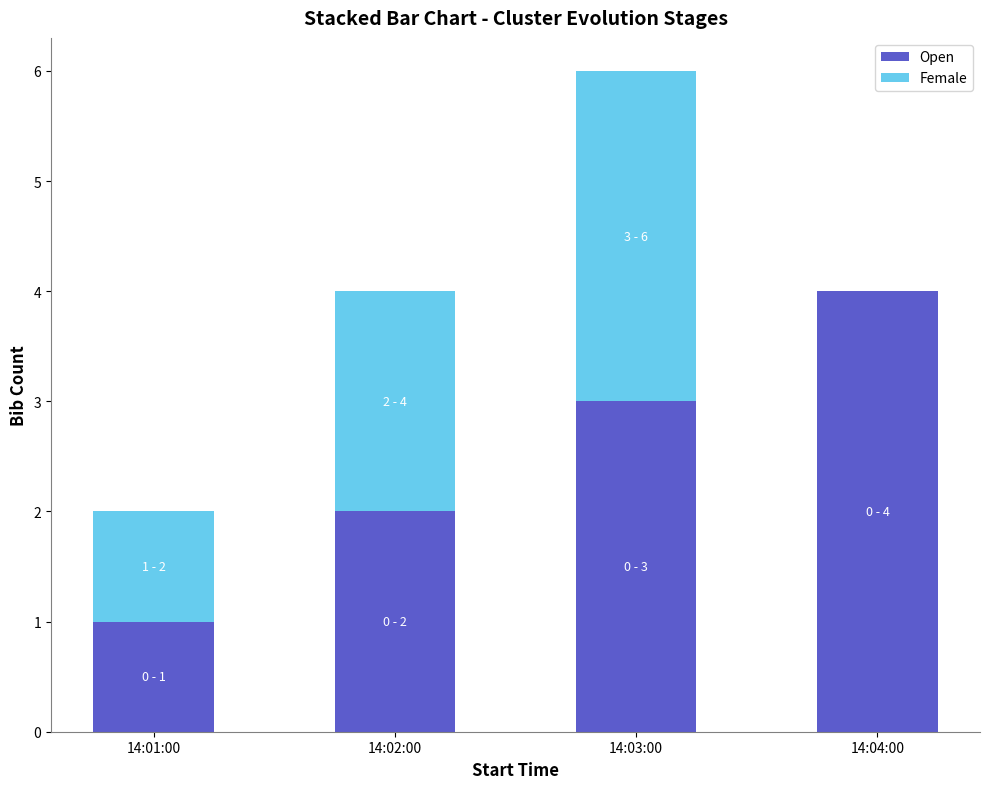

Is it true that Open equals 4 at 14:03:00?

False